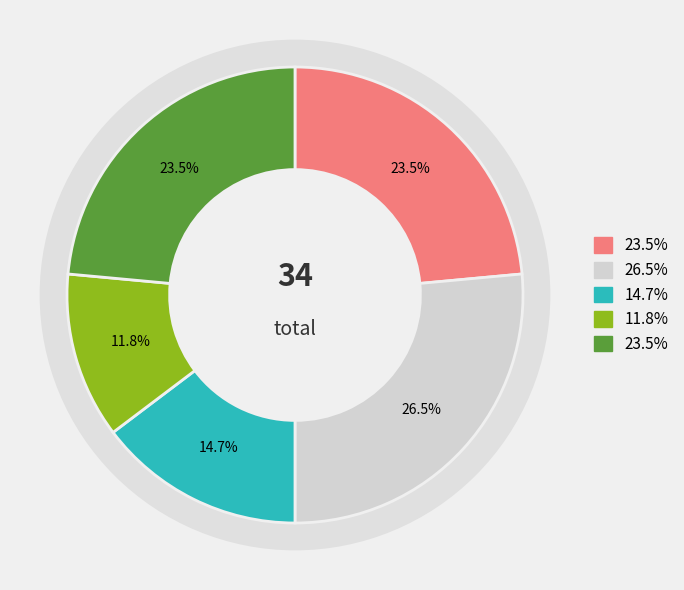

To the nearest percent, what is the difference between the largest and smallest slice percentages?

15%